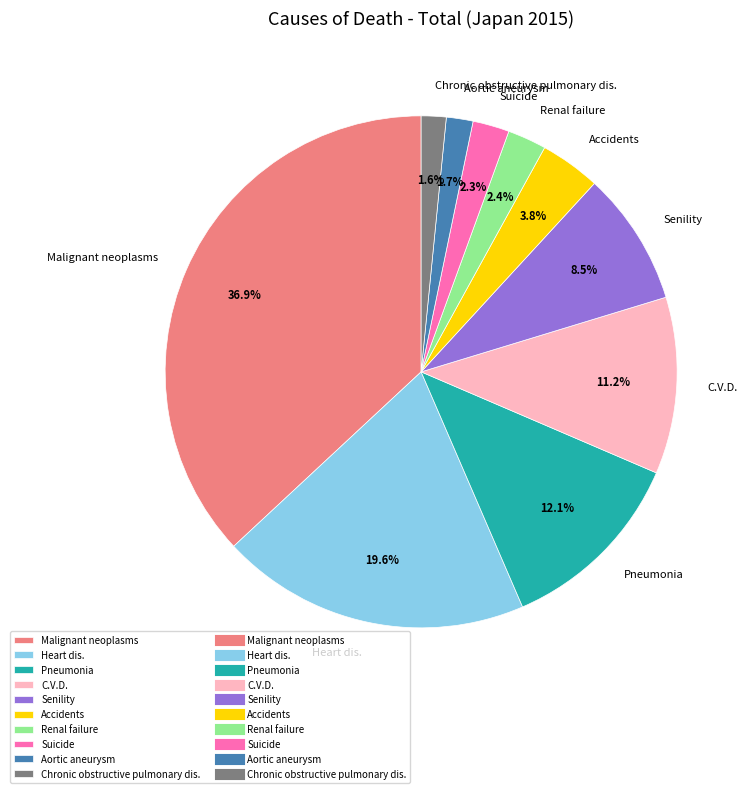

How much of the chart is everything except Accidents?

96.2%